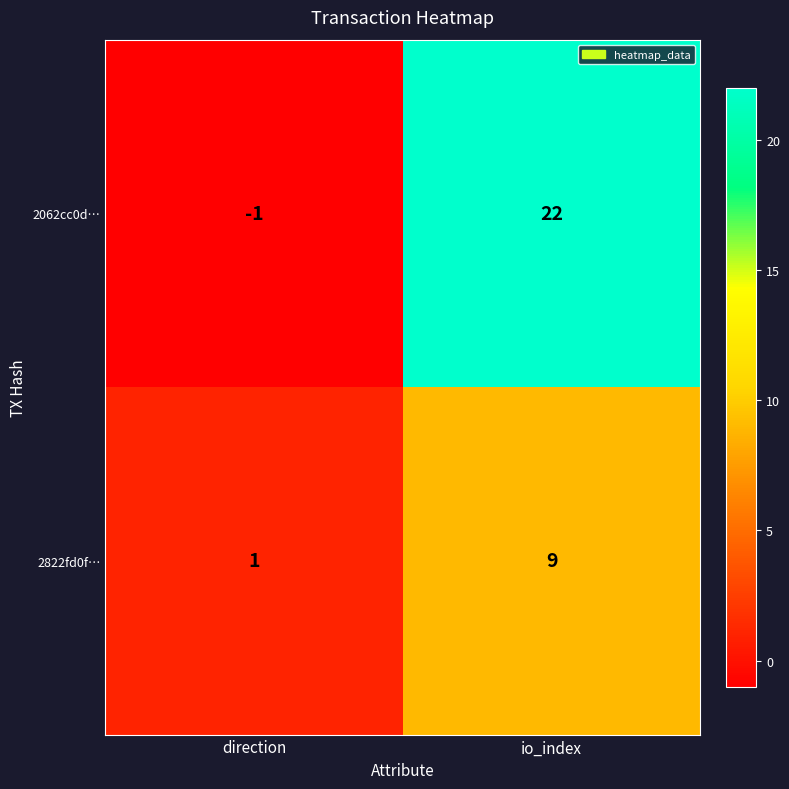

What is the total value across all series at io_index?

31